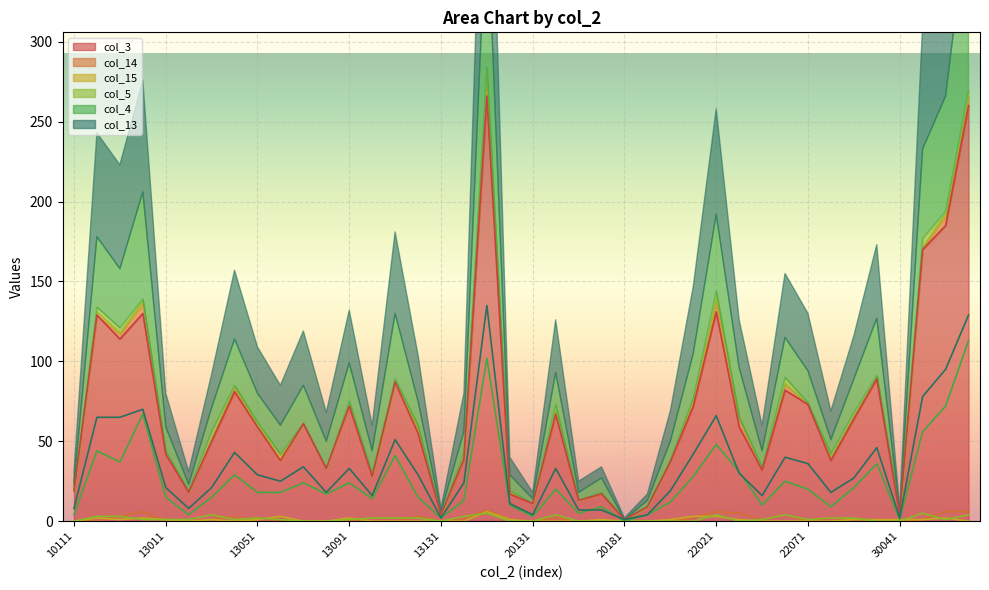

At which category is the sum across all series the highest?

20111